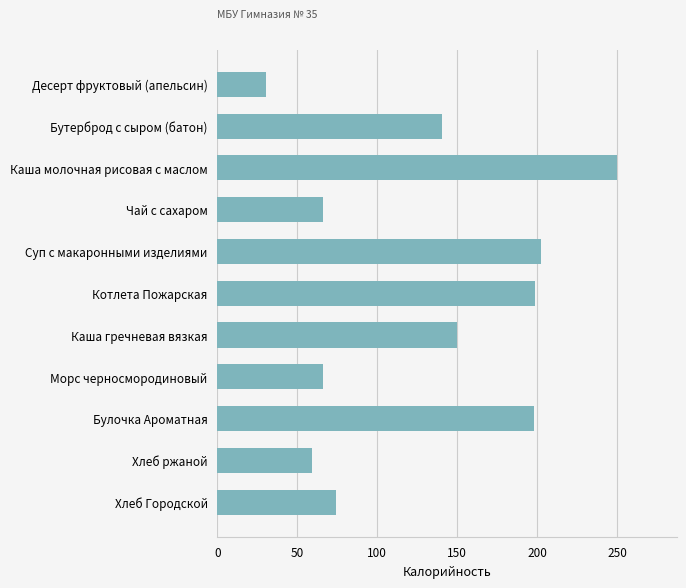

What value does the data have at Десерт фруктовый (апельсин)?

30.2